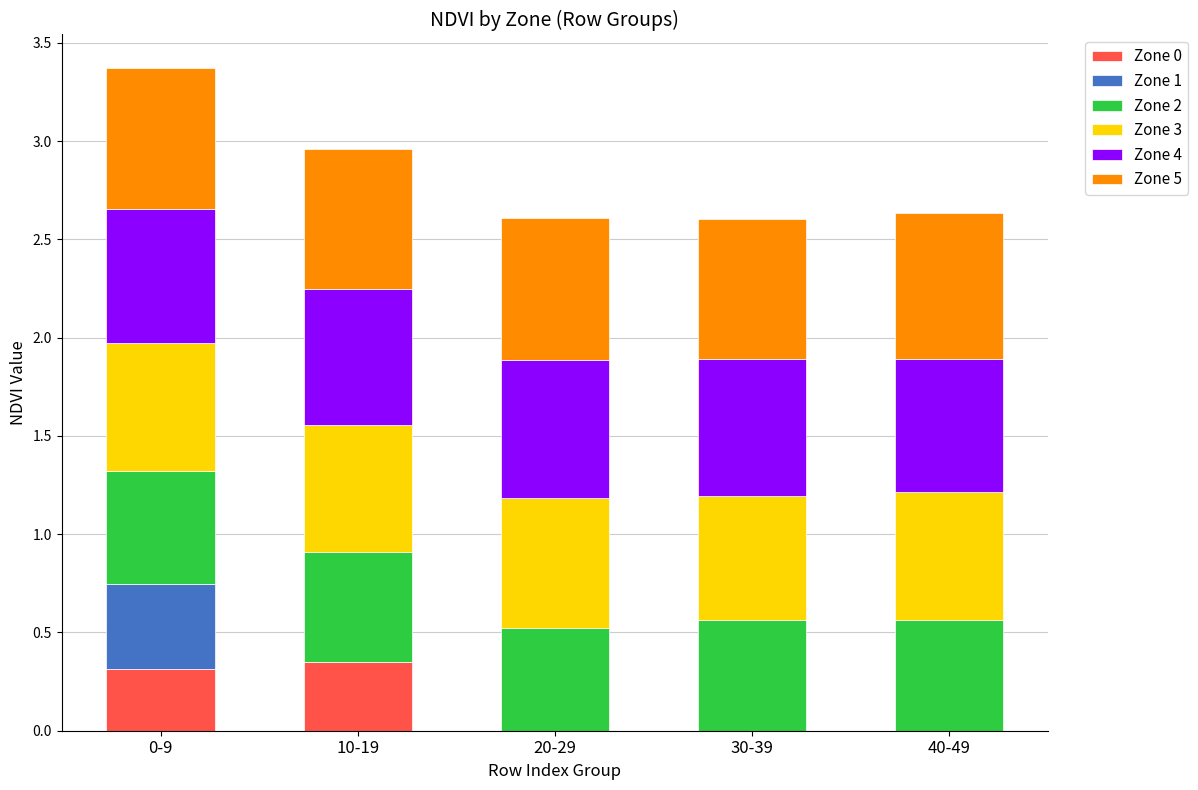

What is the total value across all series at 20-29?

2.6